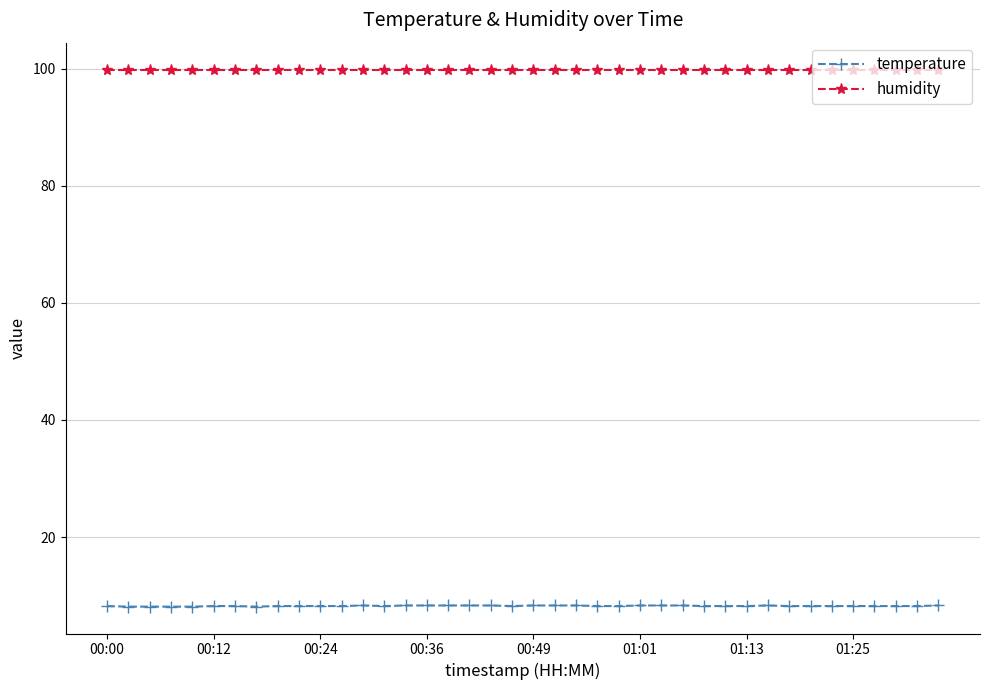

What is the sum of all temperature values?

328.9